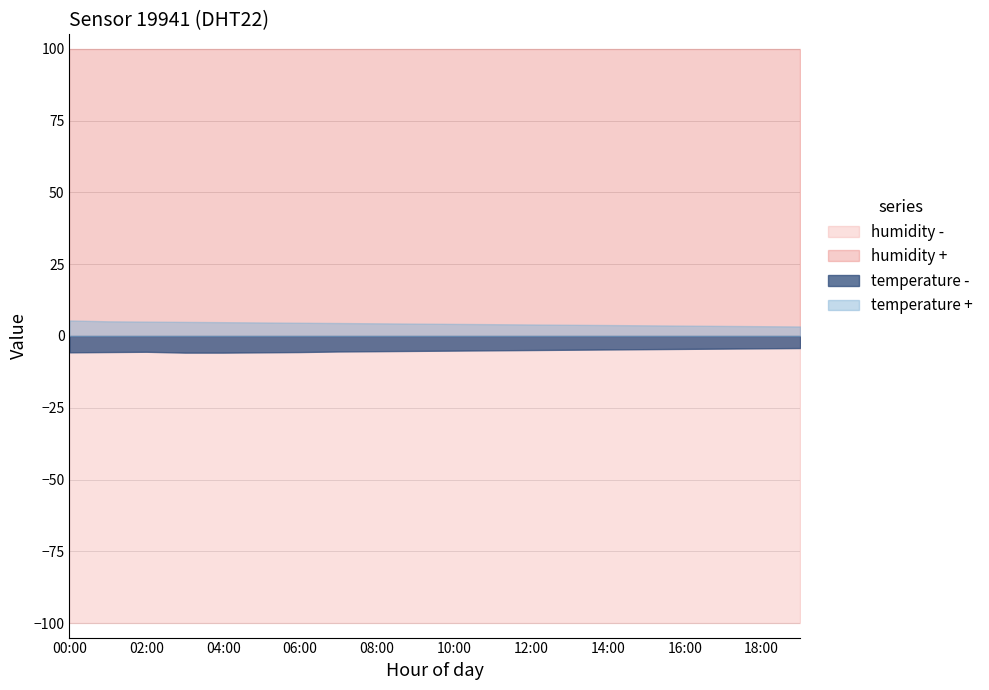

What is the value of the humidity_pos point at the 6th from the left?

99.9